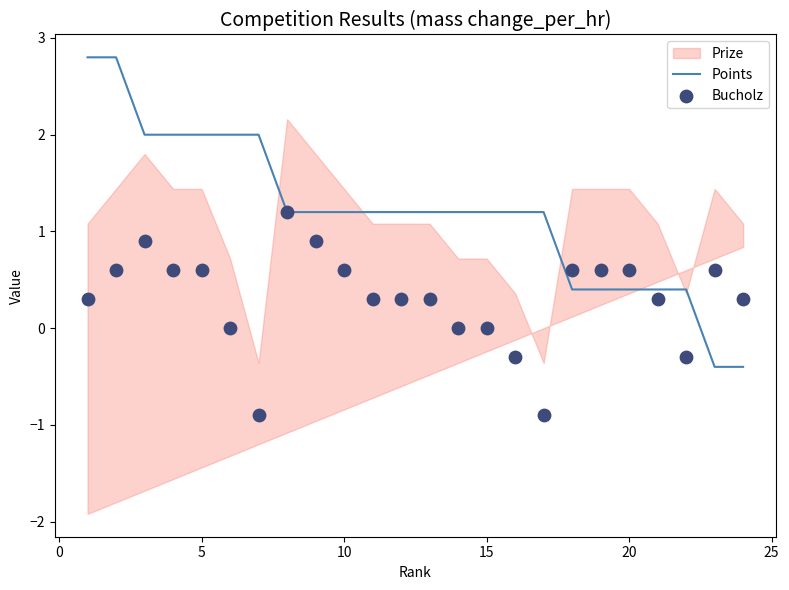

Is the value of Points at 10 greater than the value of Bucholz at 21?

Yes